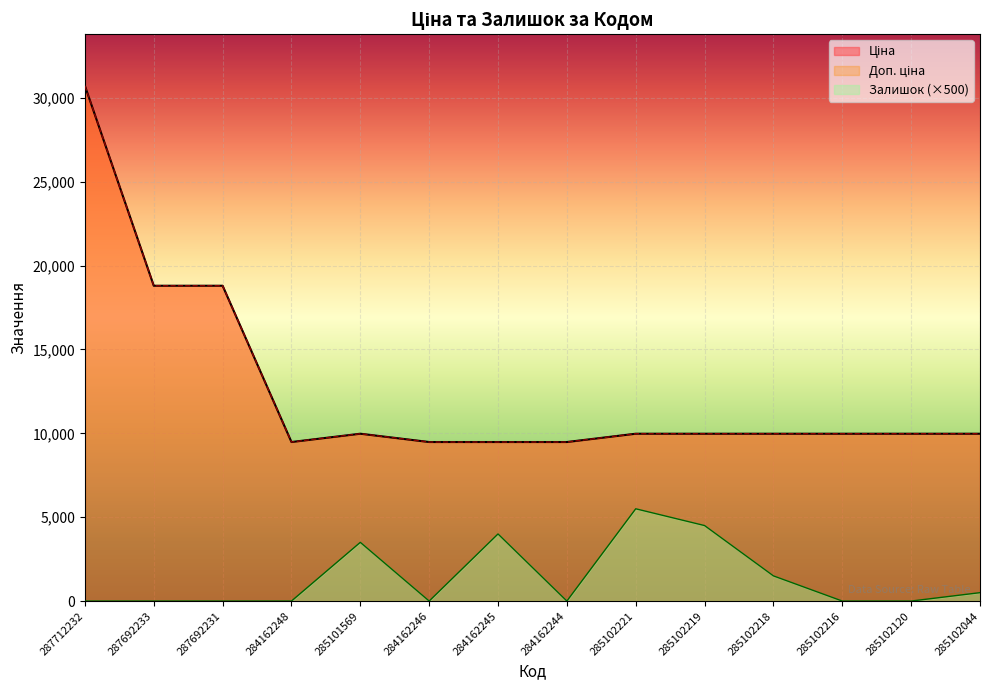

True or false: Ціна has a value of 9975.0 at 285102216.

True